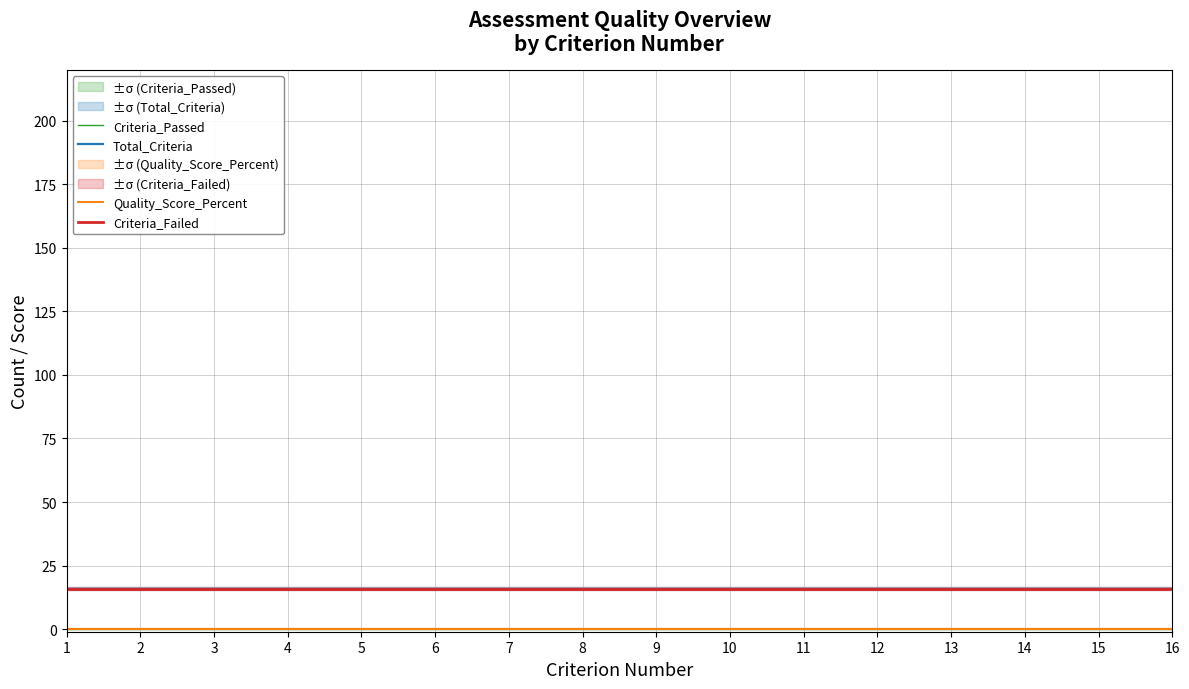

The value of Criteria_Failed at 8 is 5. True or false?

False